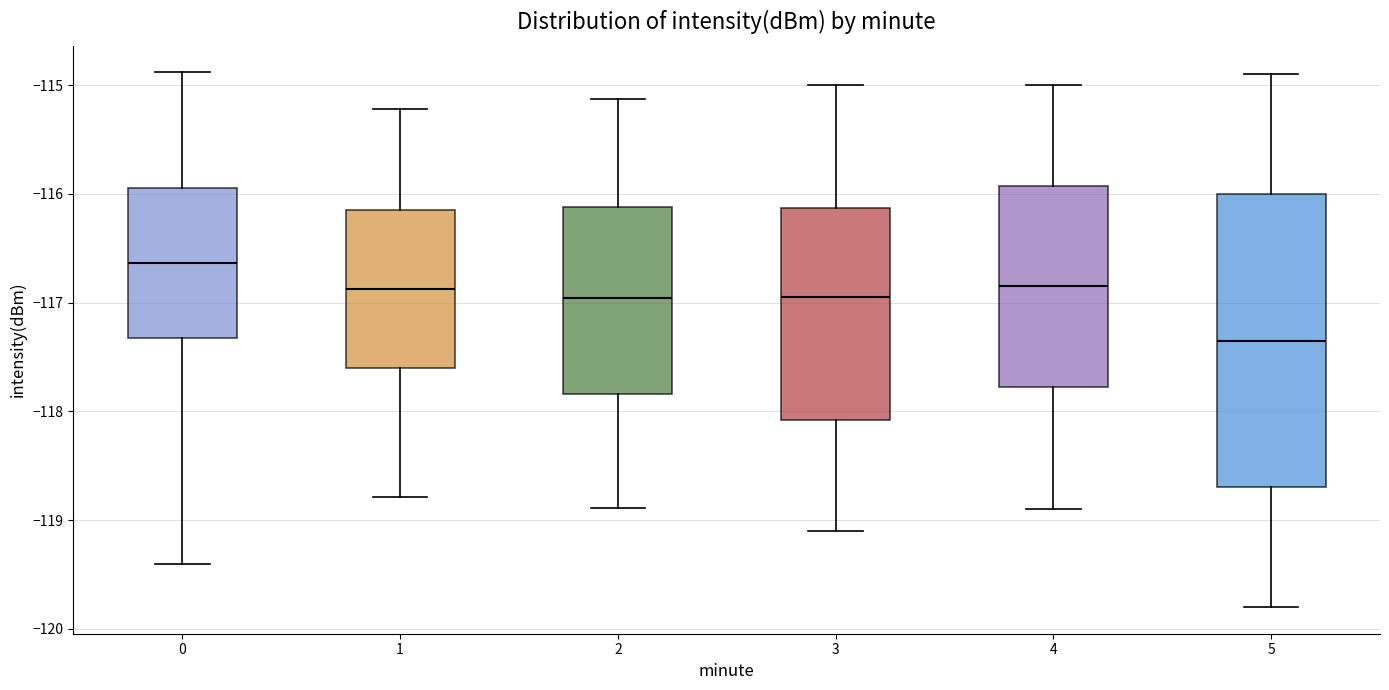

Comparing the boxes themselves (not the whiskers), which one is the tallest?

5